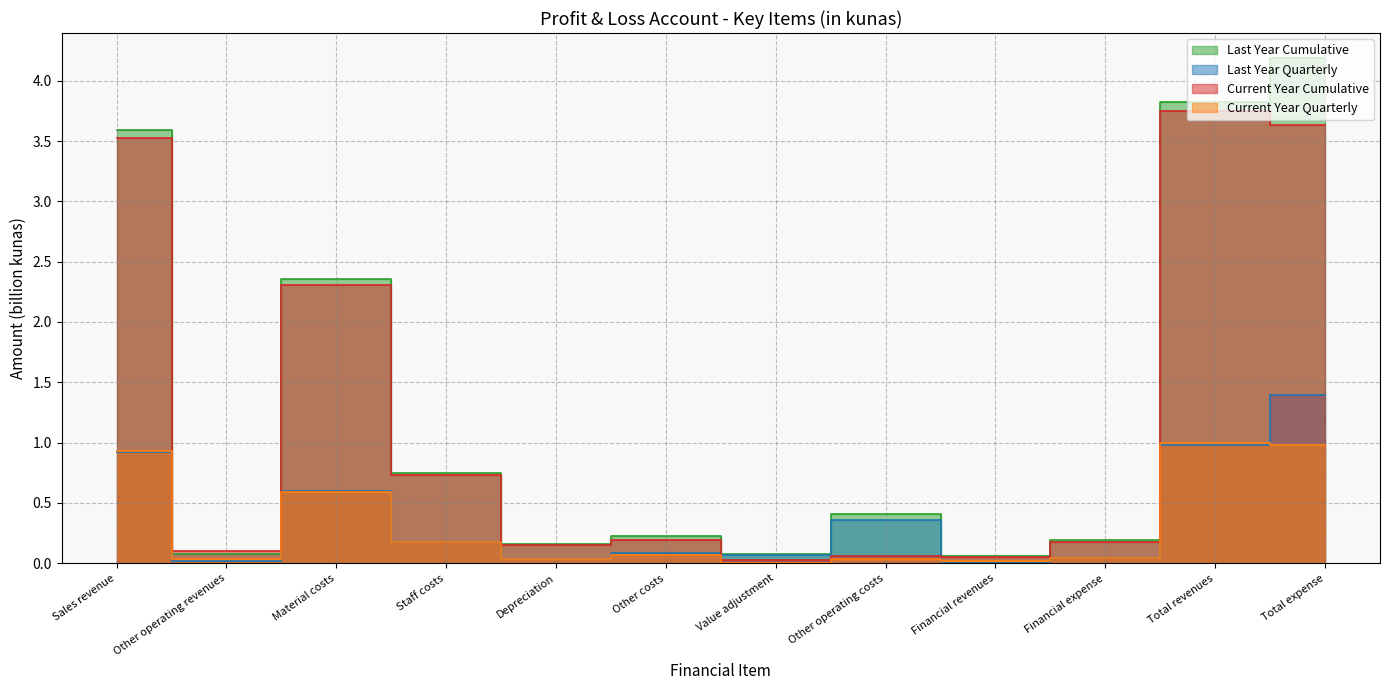

After their last crossing, which series has the higher values: Current Year Quarterly or Last Year Quarterly?

Last Year Quarterly